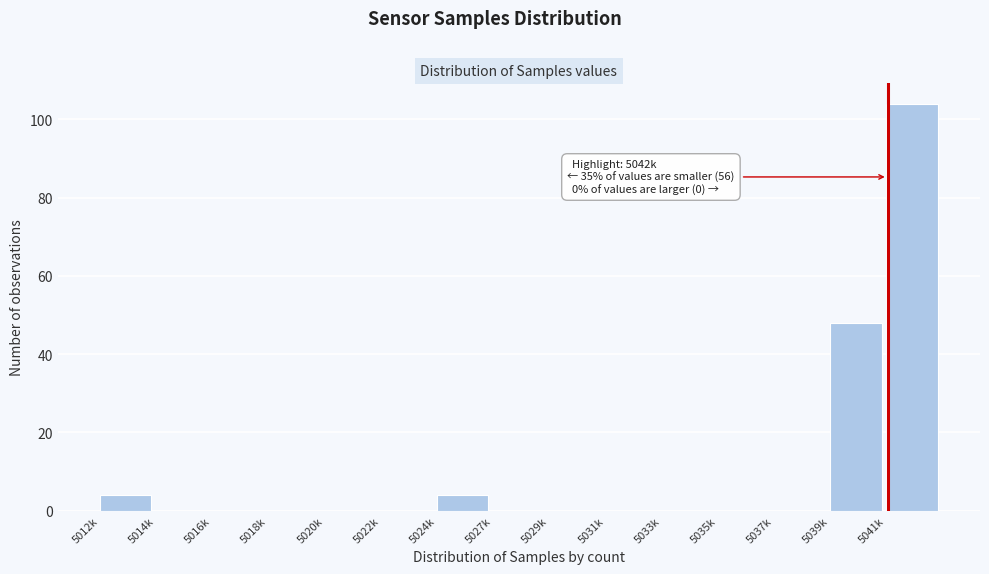

Reading left to right, what are all the values shown in this chart?

5012k=4	5014k=0	5016k=0	5018k=0	5020k=0	5022k=0	5024k=4	5027k=0	5029k=0	5031k=0	5033k=0	5035k=0	5037k=0	5039k=48	5041k=104